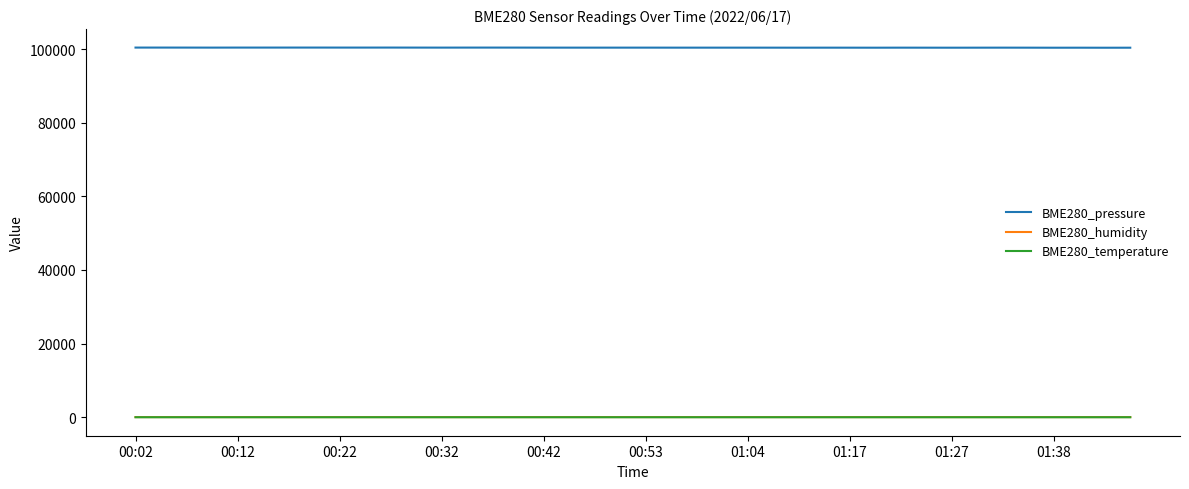

True or false: BME280_temperature and BME280_pressure cross at least once.

False